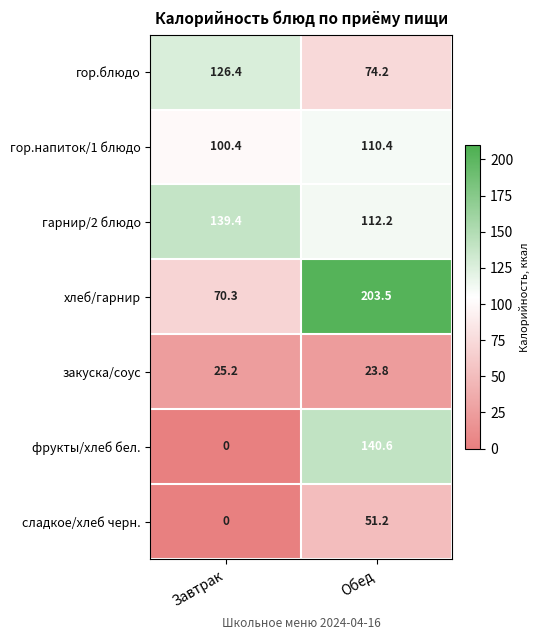

Which series has the widest spread of values?

фрукты/хлеб бел.